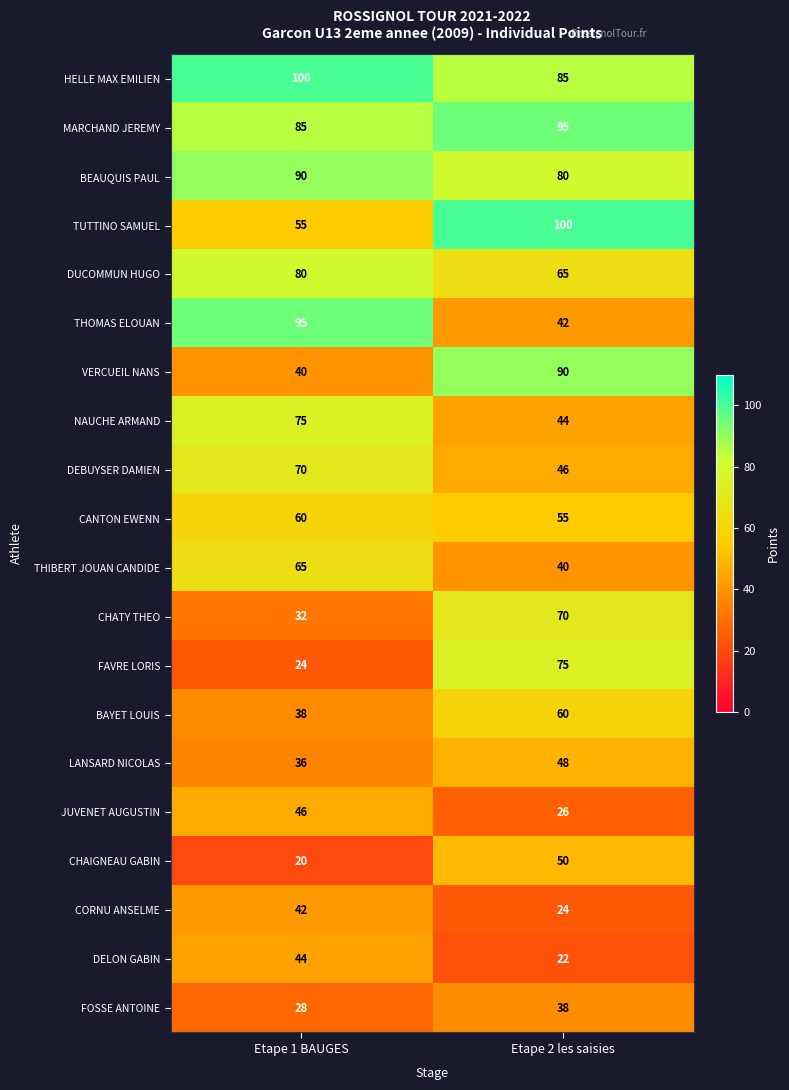

What is the sum of all CHATY THEO values?

102